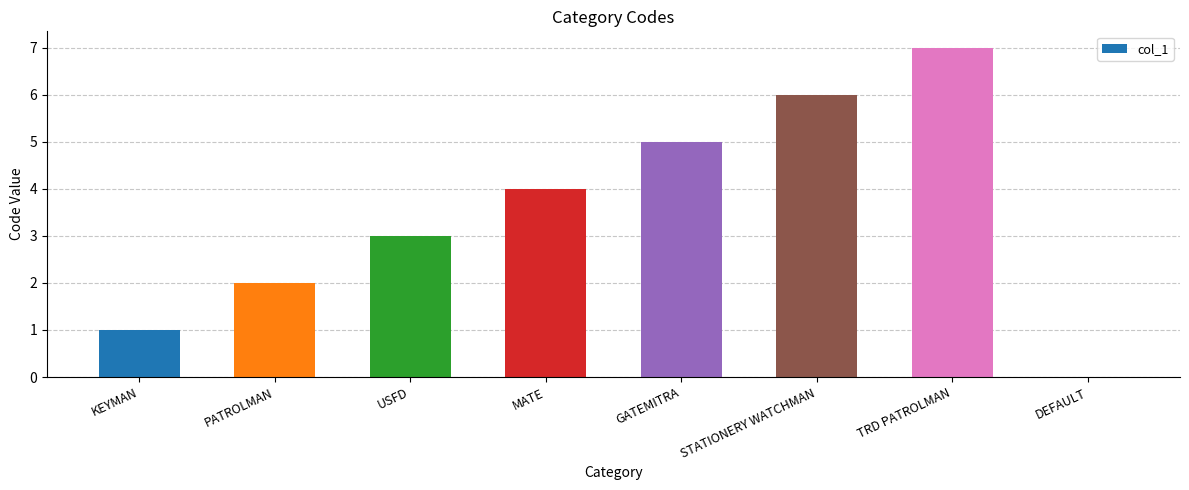

How many distinct data groups are displayed?

1